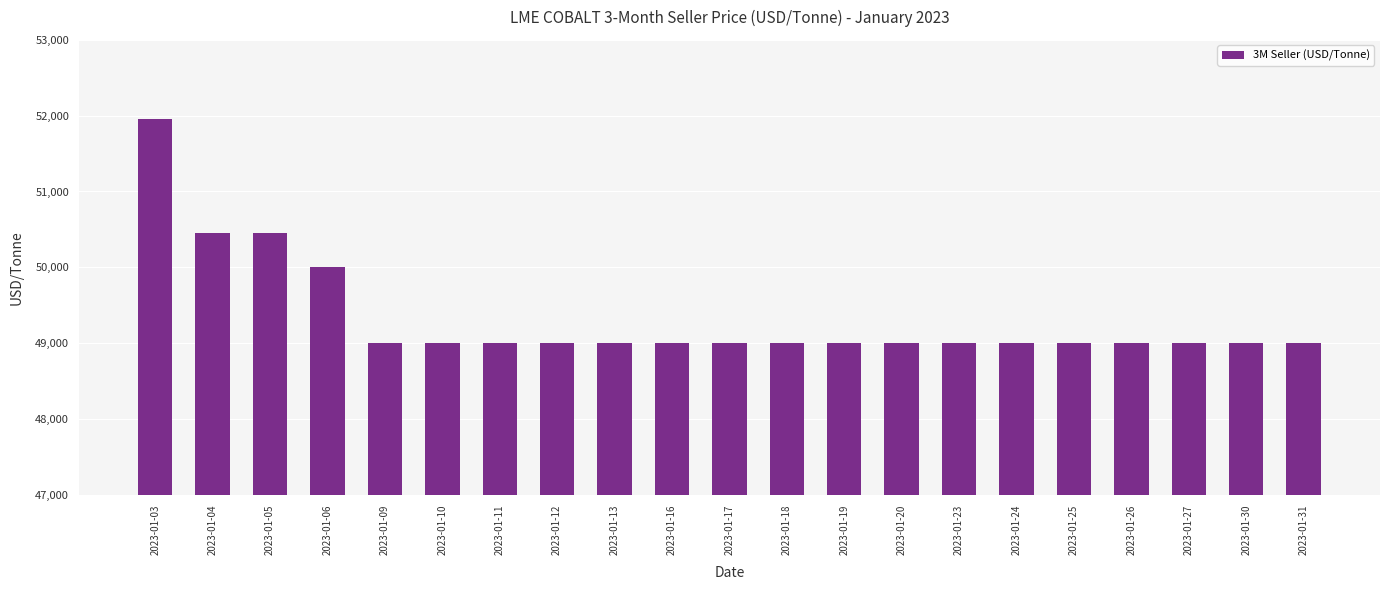

How many data points does each series have?

21